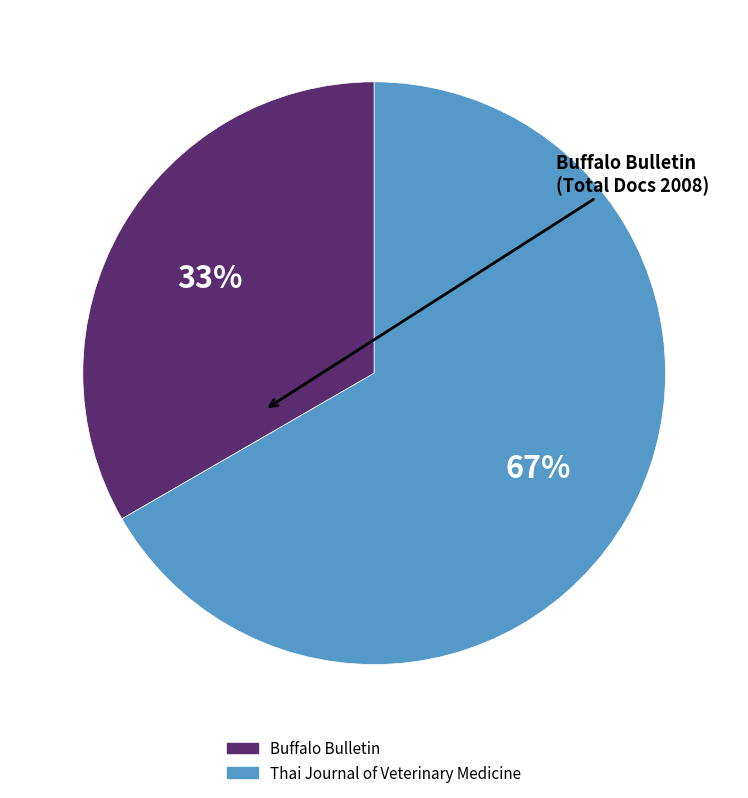

Is the sum of Thai Journal of Veterinary Medicine and Buffalo Bulletin greater than half?

Yes